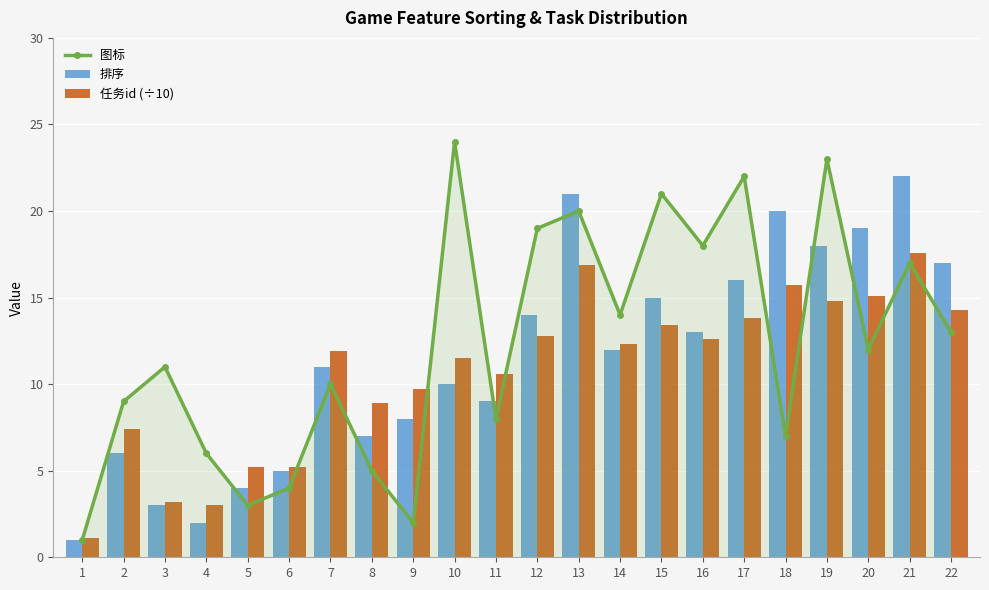

Reading right to left, extract all data points from this chart.

图标: 22=13.0	21=17.0	20=12.0	19=23.0	18=7.0	17=22.0	16=18.0	15=21.0	14=14.0	13=20.0	12=19.0	11=8.0	10=24.0	9=2.0	8=5.0	7=10.0	6=4.0	5=3.0	4=6.0	3=11.0	2=9.0	1=1.0
排序: 22=17.0	21=22.0	20=19.0	19=18.0	18=20.0	17=16.0	16=13.0	15=15.0	14=12.0	13=21.0	12=14.0	11=9.0	10=10.0	9=8.0	8=7.0	7=11.0	6=5.0	5=4.0	4=2.0	3=3.0	2=6.0	1=1.0
任务id (÷10): 22=14.3	21=17.6	20=15.1	19=14.8	18=15.7	17=13.8	16=12.6	15=13.4	14=12.3	13=16.9	12=12.8	11=10.6	10=11.5	9=9.7	8=8.9	7=11.9	6=5.2	5=5.2	4=3.0	3=3.2	2=7.4	1=1.1